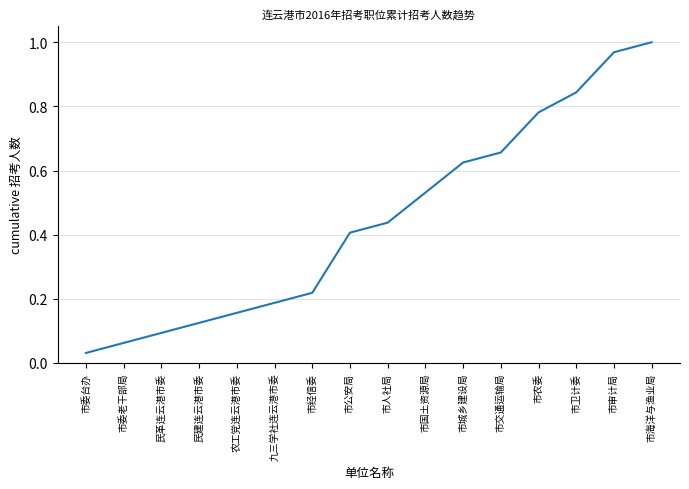

What position from the left is 农工党连云港市委?

5